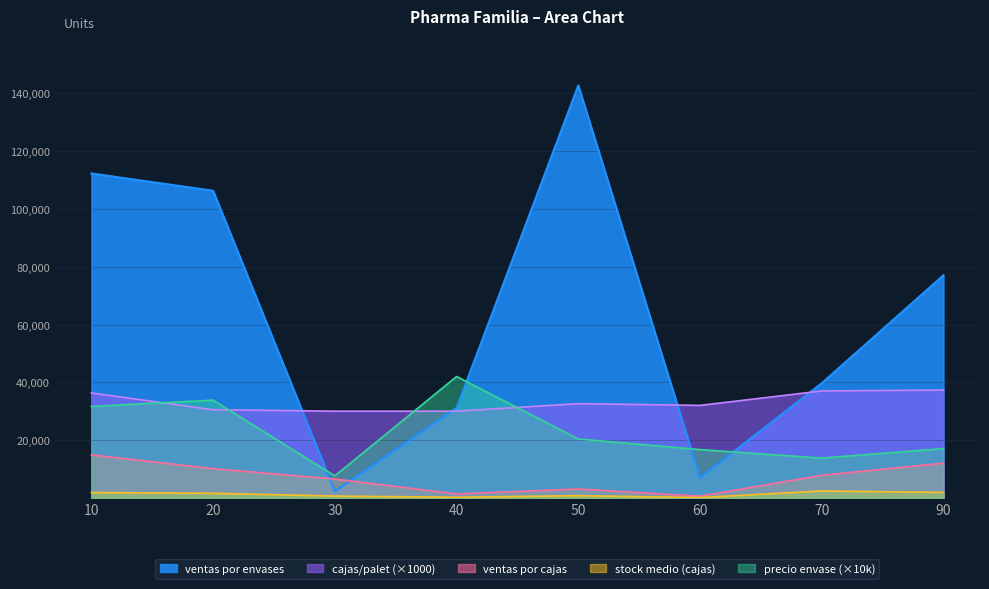

Does the chart have visible grid lines?

Yes